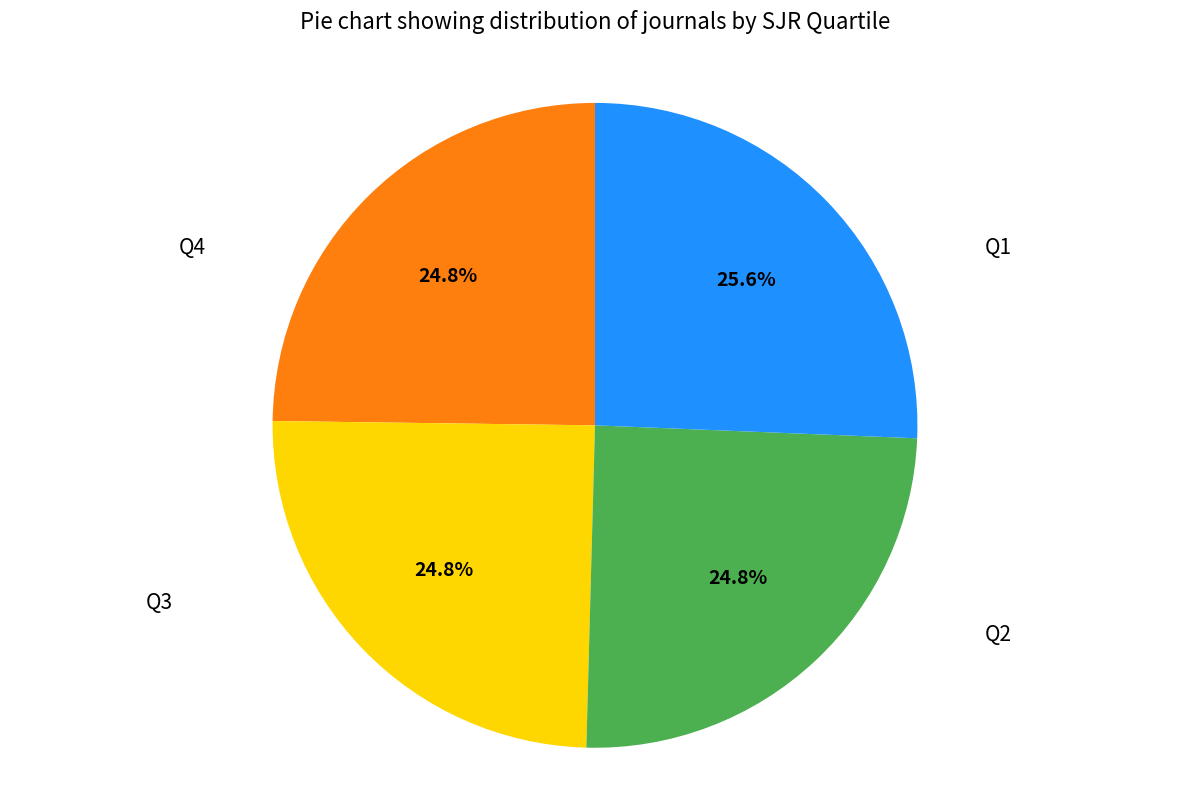

To the nearest percent, what percentage of the pie is Q4?

26%